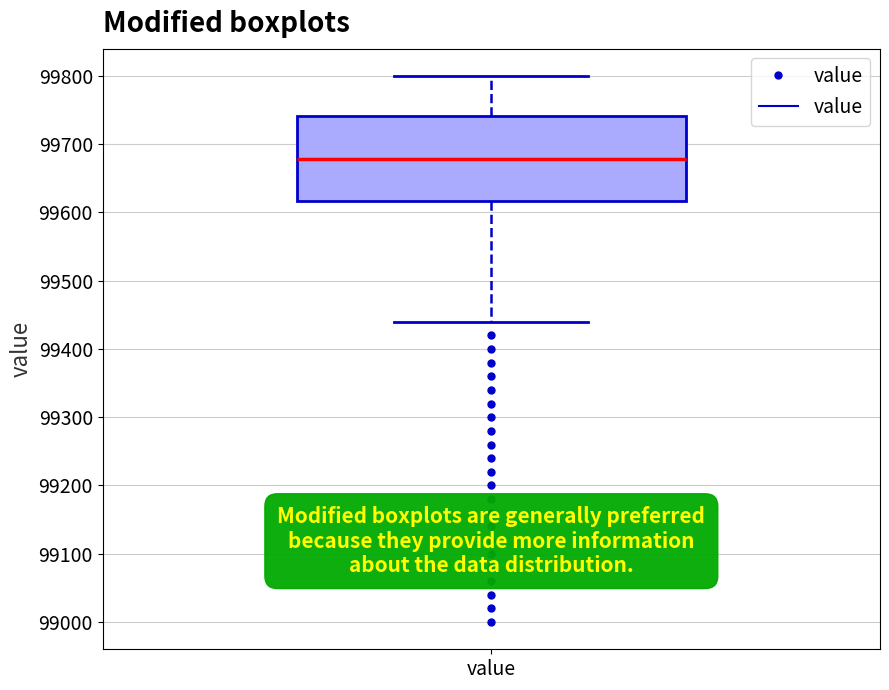

Where is the upper edge of the box for value on the y-axis? The values are not printed on the chart, so give them approximately, as read against the axis.

99740